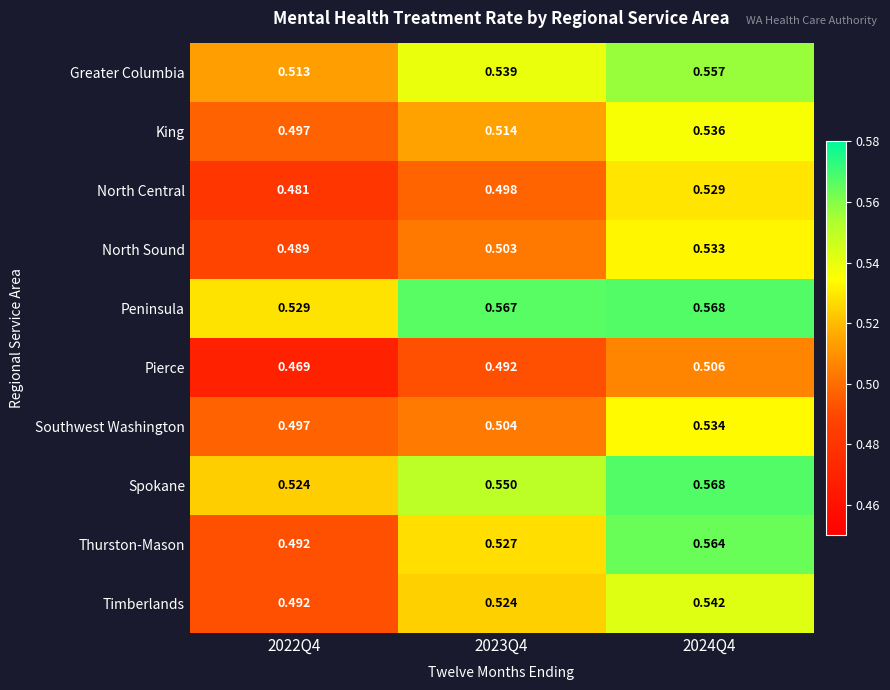

Which series has the largest range (max minus min)?

Thurston-Mason